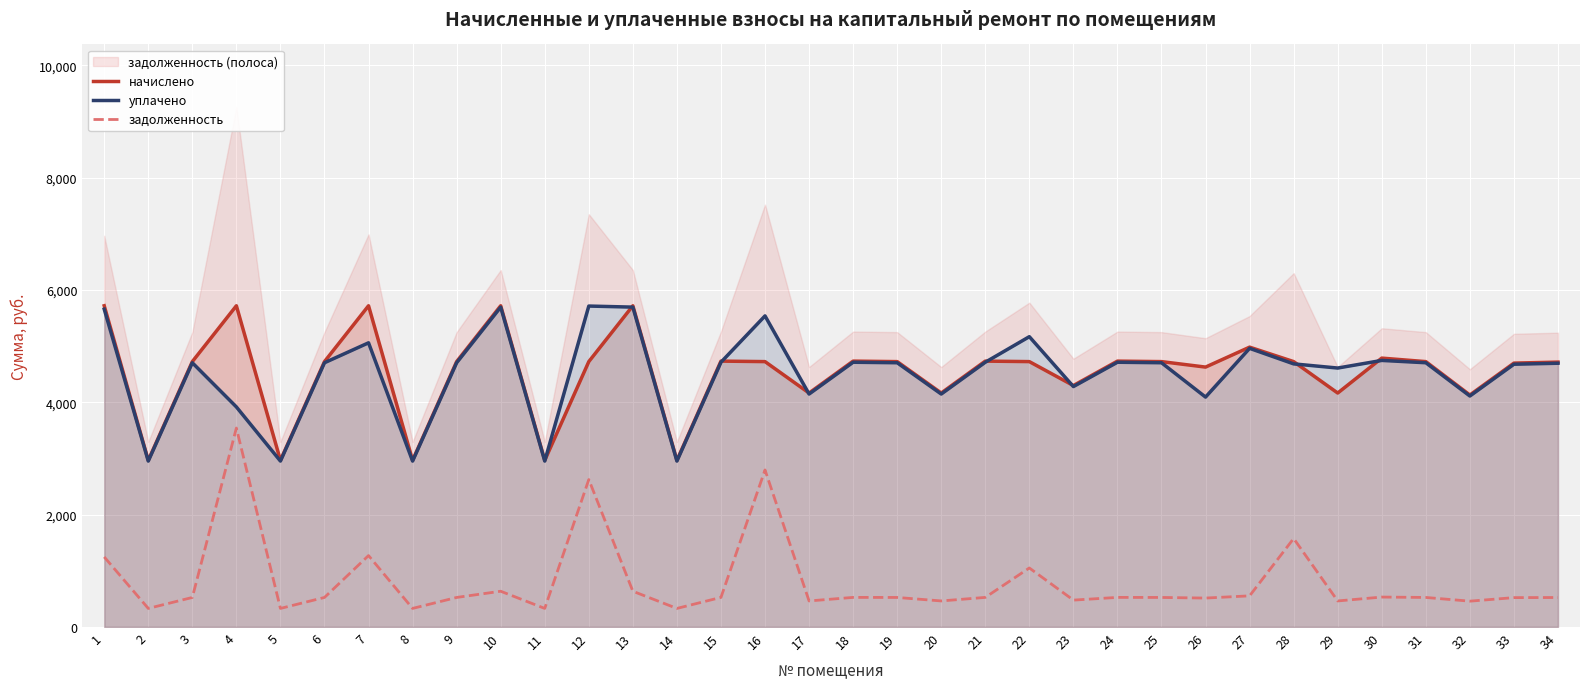

True or false: задолженность and уплачено cross at least once.

False